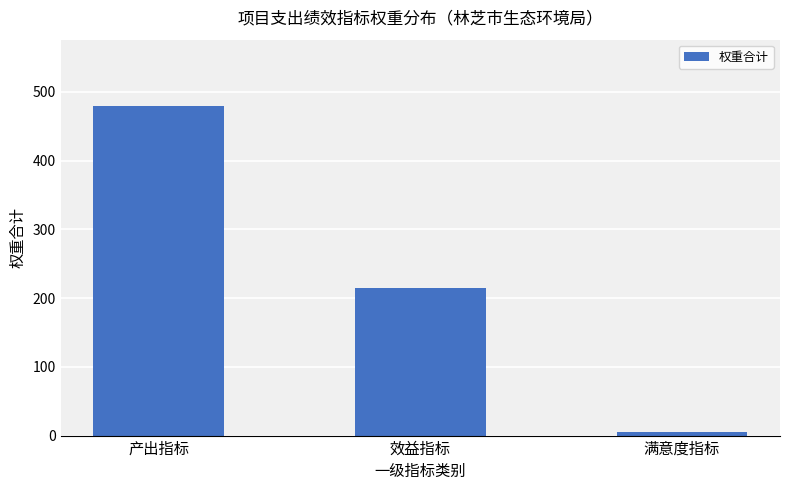

Rank the categories by value from lowest to highest.

满意度指标, 效益指标, 产出指标